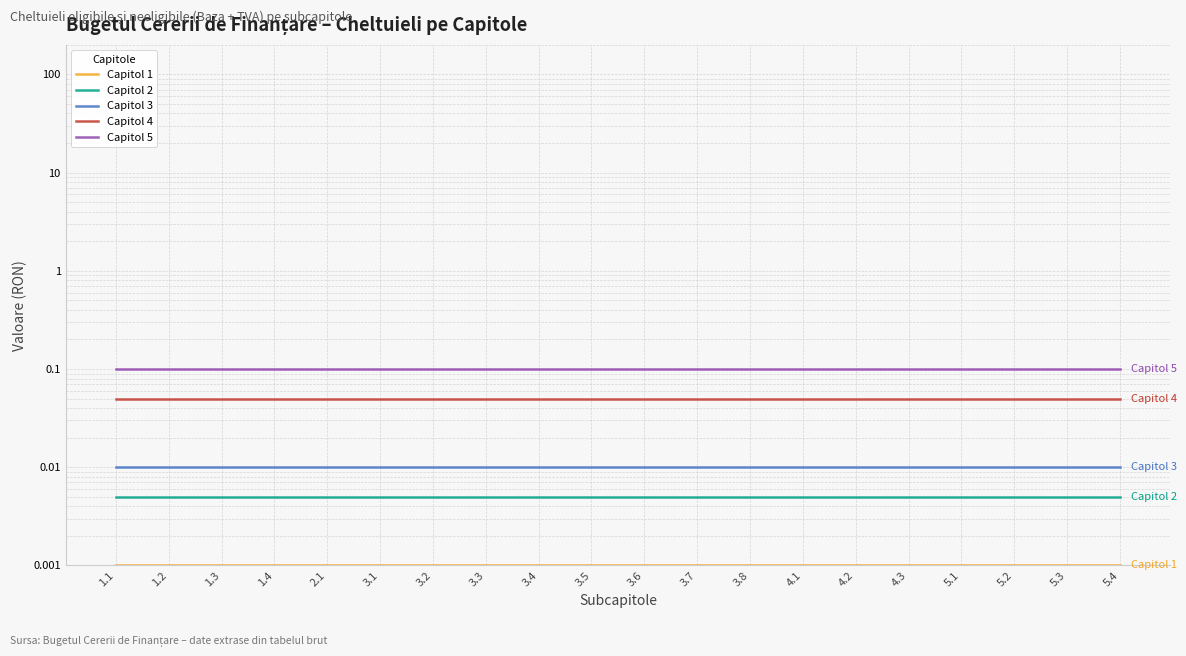

Between 1.3 and 3.6, which series saw the biggest shift?

Capitol 1